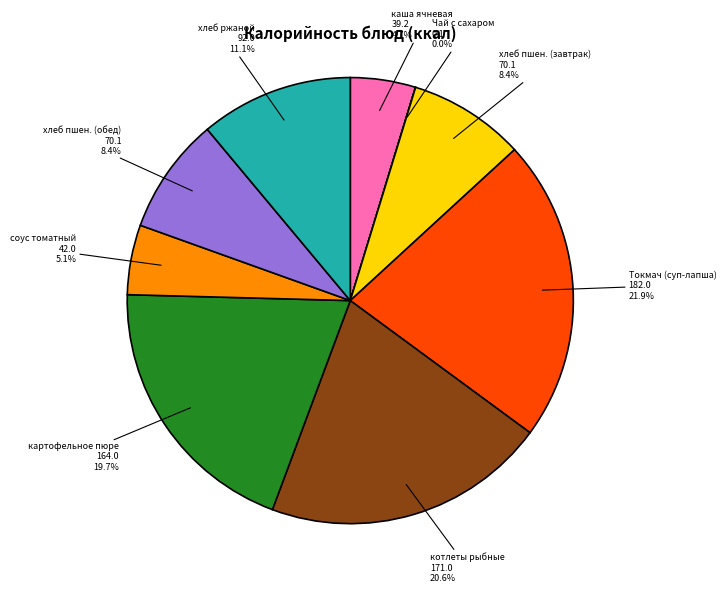

Is there any slice that represents more than half of the pie?

No